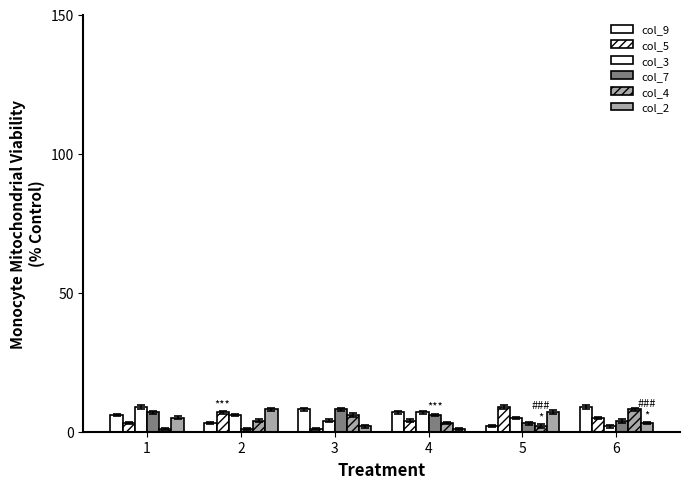

Count the number of data series in this chart.

6